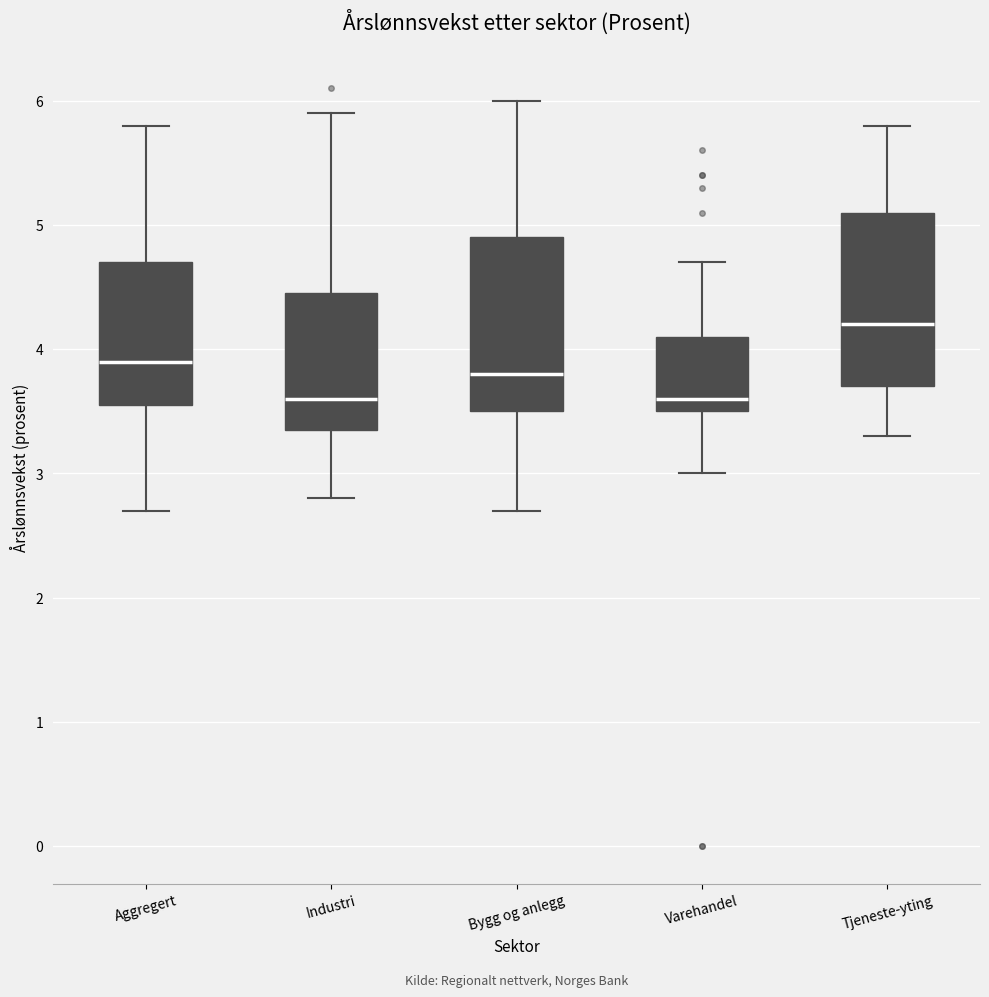

Reading left to right, transcribe this box plot: for each box, give where its median line is, the range the box spans, and where its two whiskers end, as read against the y-axis. The values are not printed on the chart, so give them approximately, as read against the axis.

Aggregert: median 3.9, box 3.6 to 4.7, whiskers 2.7 to 5.8
Industri: median 3.6, box 3.4 to 4.5, whiskers 2.8 to 5.9
Bygg og anlegg: median 3.8, box 3.5 to 4.9, whiskers 2.7 to 6.0
Varehandel: median 3.6, box 3.5 to 4.1, whiskers 3.0 to 4.7
Tjeneste-yting: median 4.2, box 3.7 to 5.1, whiskers 3.3 to 5.8